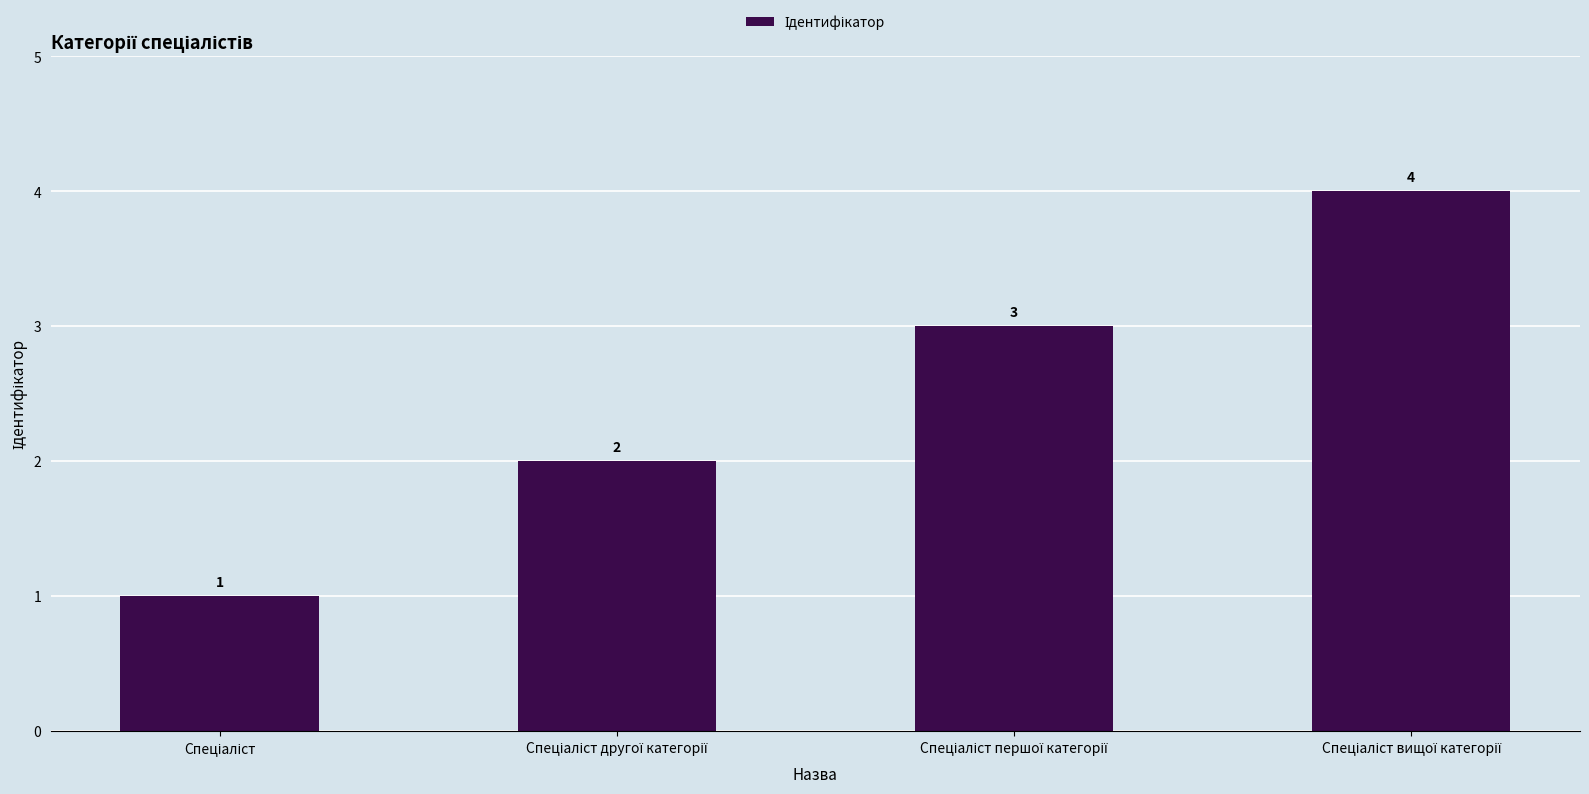

Reading left to right, extract all data points from this chart.

1	2	3	4